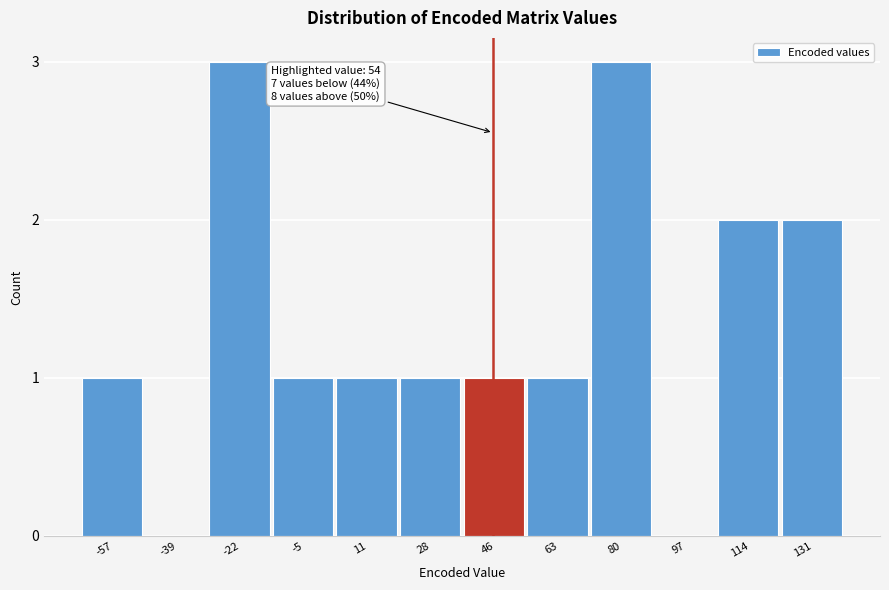

Reading right to left, extract all data points from this chart.

131=2	114=2	97=0	80=3	63=1	46=1	28=1	11=1	-5=1	-22=3	-39=0	-57=1